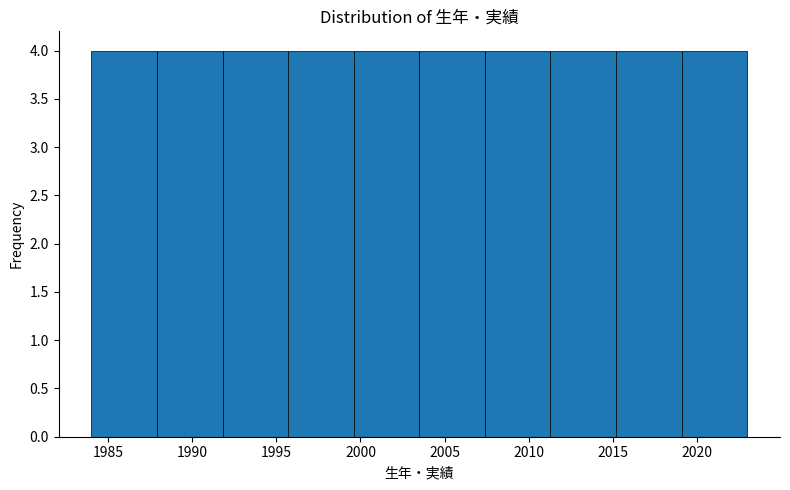

Reading left to right, list every bar in this chart as the range it spans on the x-axis followed by its height. Neither the bar edges nor the heights are printed on the chart, so give them approximately, as read against the axes.

1984.0 to 1987.9: 4
1987.9 to 1991.8: 4
1991.8 to 1995.7: 4
1995.7 to 1999.6: 4
1999.6 to 2003.5: 4
2003.5 to 2007.4: 4
2007.4 to 2011.3: 4
2011.3 to 2015.2: 4
2015.2 to 2019.1: 4
2019.1 to 2023.0: 4